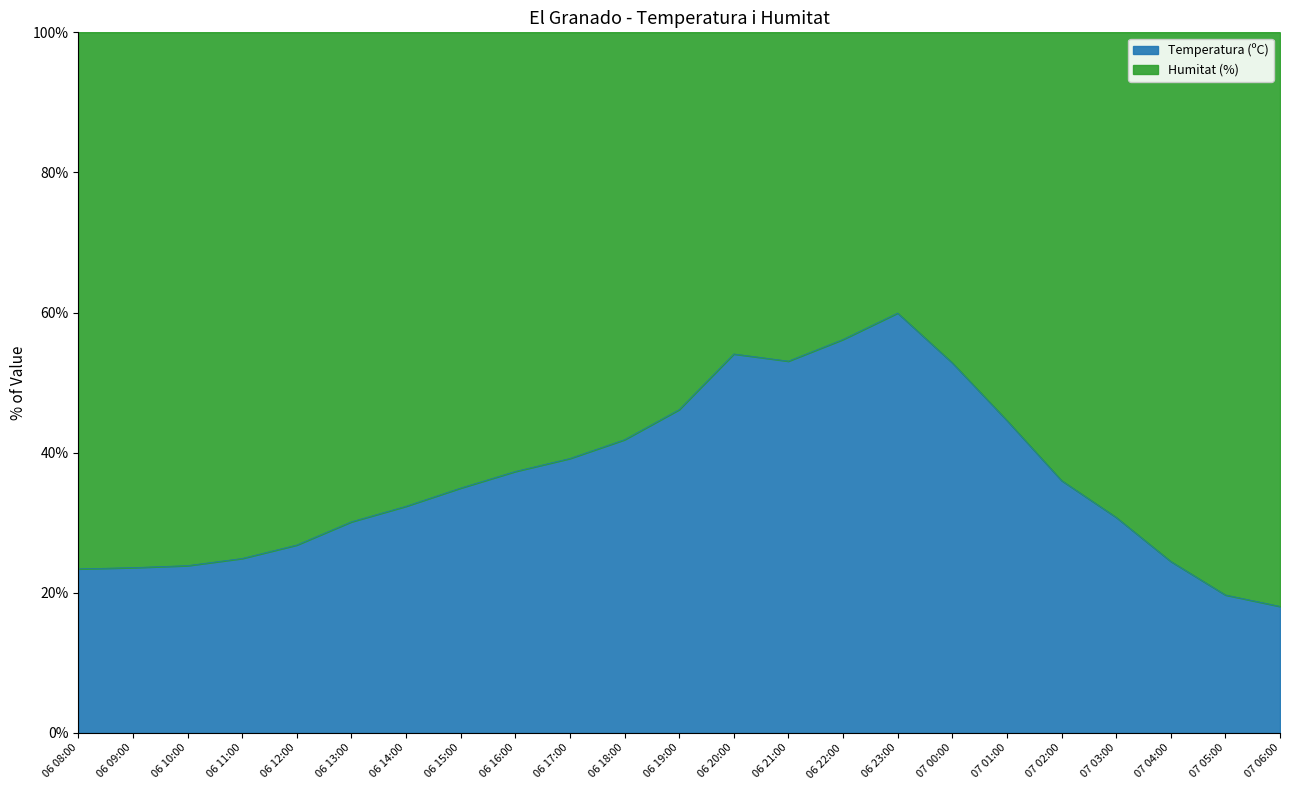

What is the difference between the values at 07 05:00 and 06 20:00?

34.4